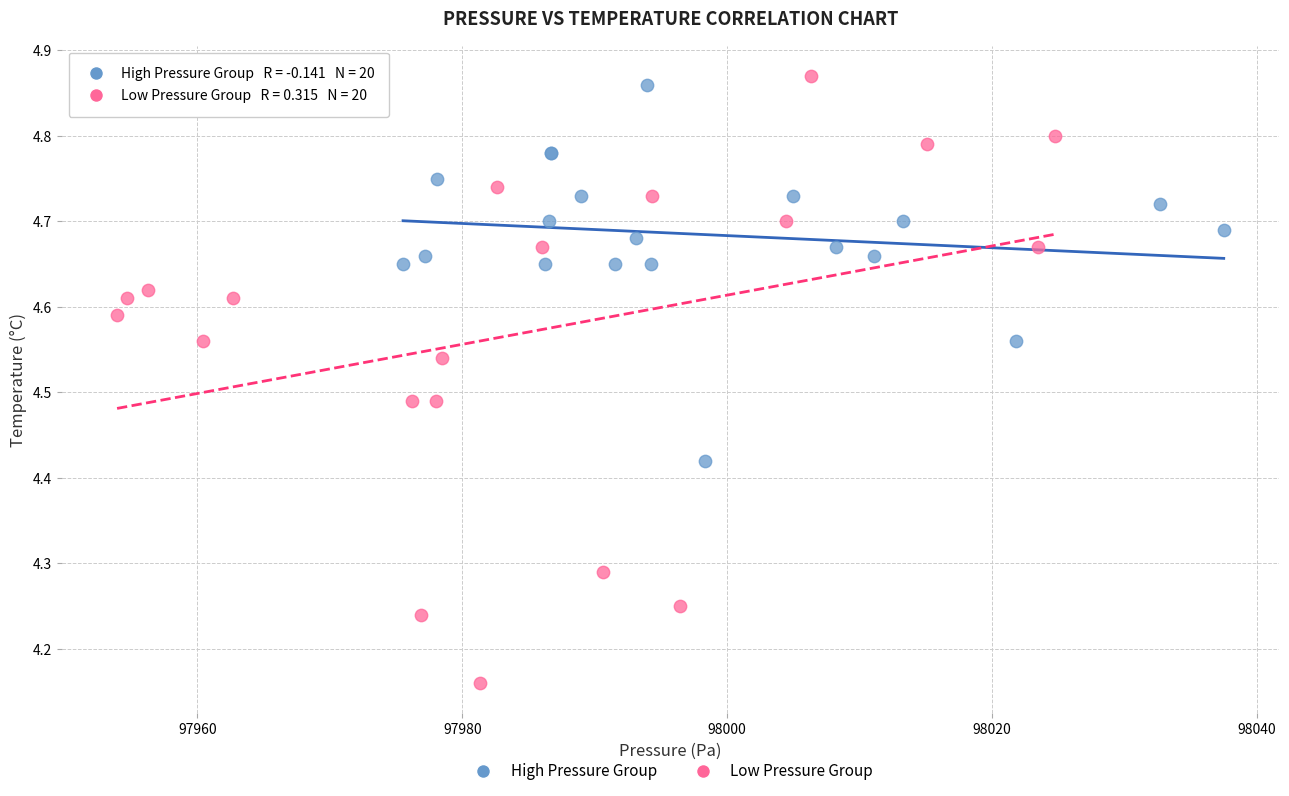

What are all the series names shown in the legend?

High Pressure Group, Low Pressure Group